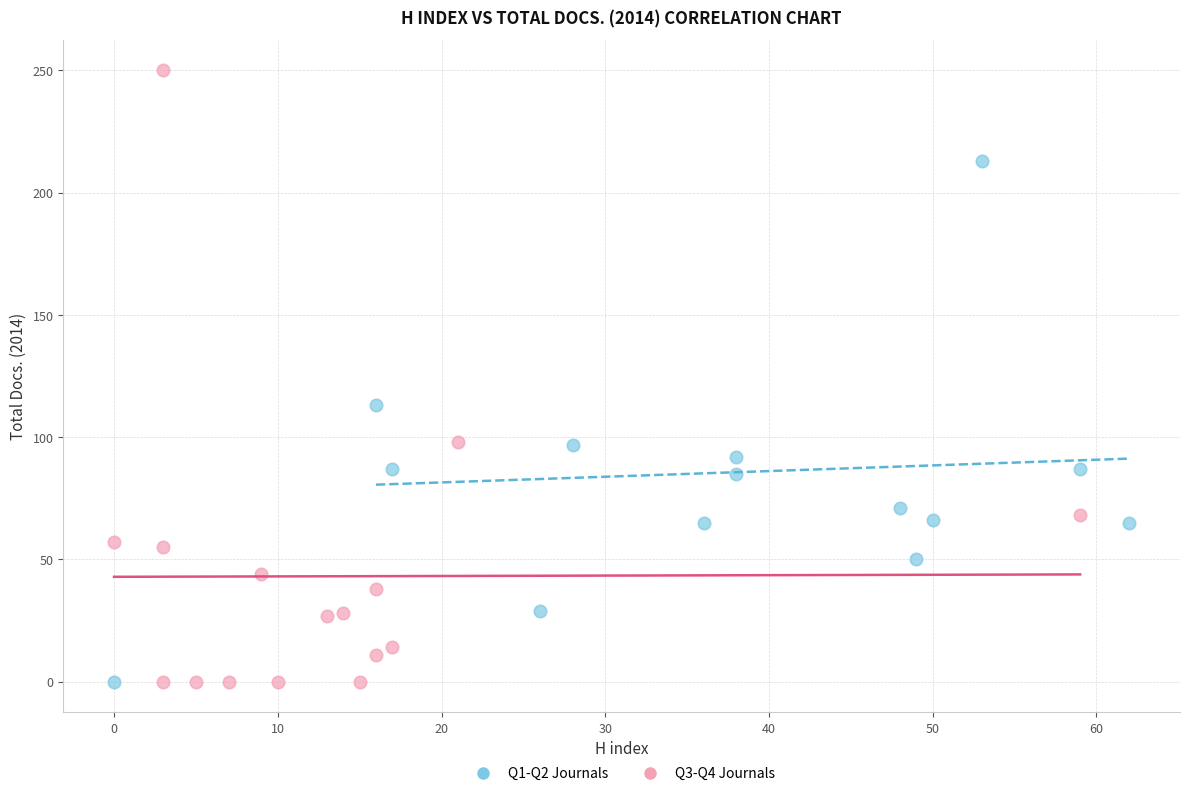

Which series has the largest Y range (max minus min)?

Q3-Q4 Journals